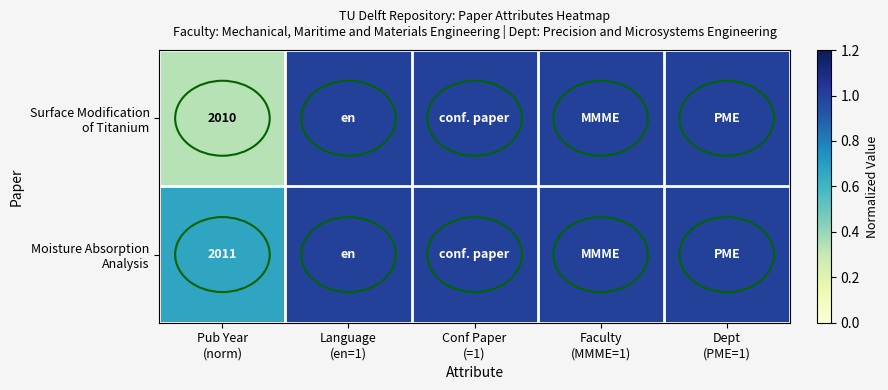

How many Surface Modification of Titanium values are between 1 and 2?

4